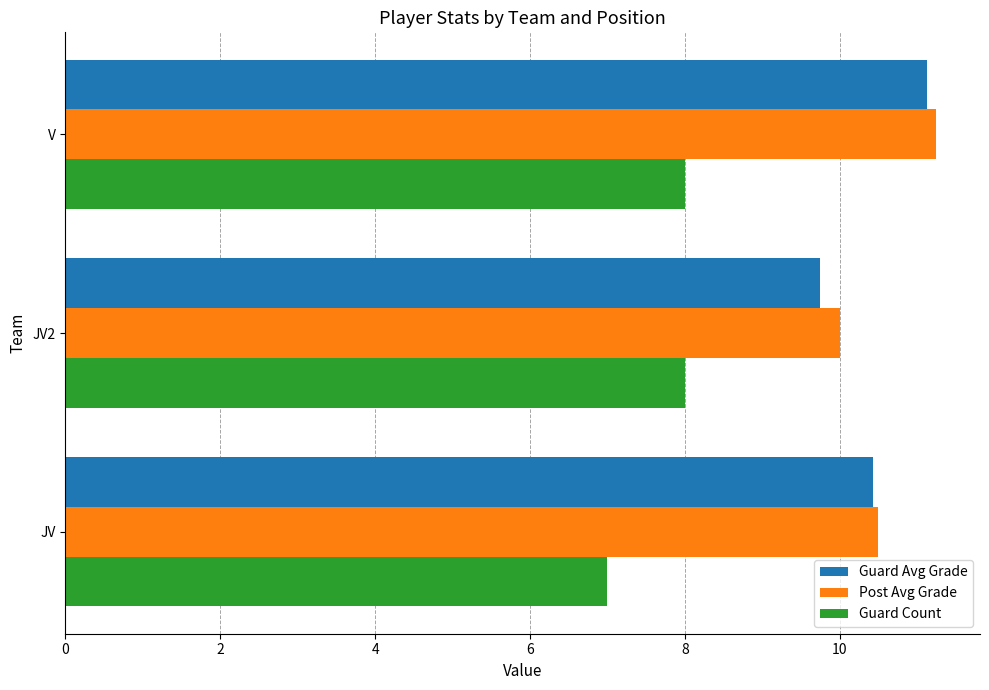

What is the total value across all series at JV2?

27.8